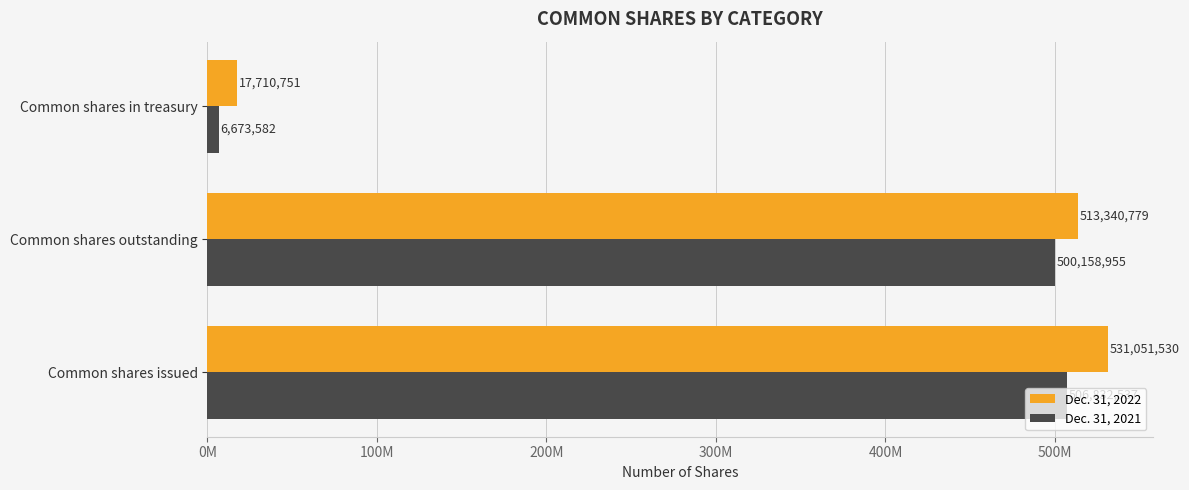

What are all the series names shown in the legend?

Dec. 31, 2022, Dec. 31, 2021